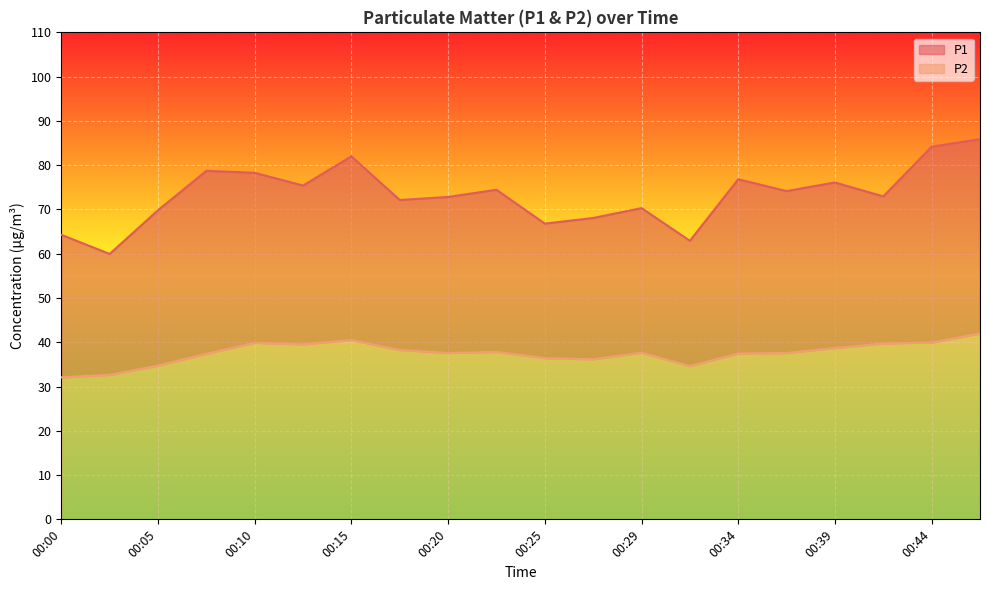

How many values in the P1 series exceed 74?

10